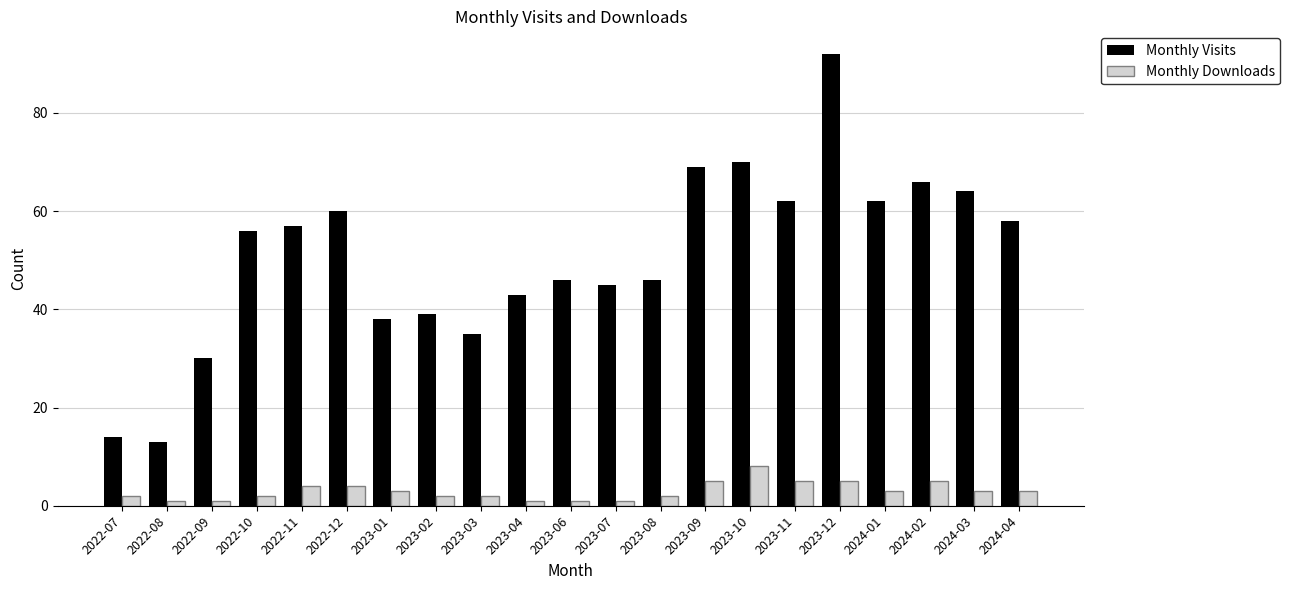

How many distinct data groups are displayed?

2